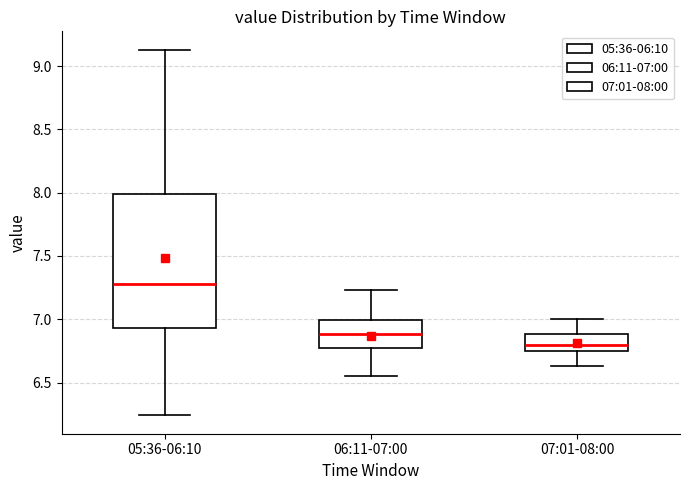

Where is the lower edge of the box for 07:01-08:00 on the y-axis? The values are not printed on the chart, so give them approximately, as read against the axis.

6.75